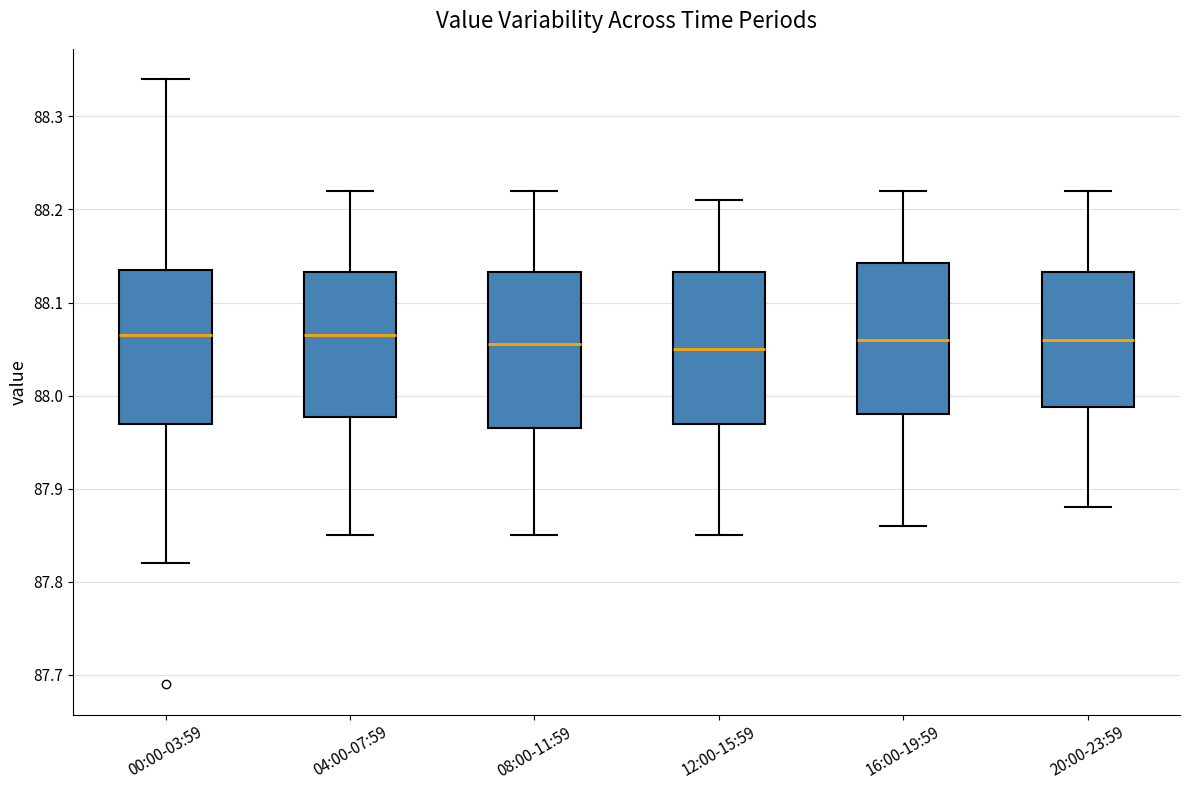

Where is the lower edge of the box for 12:00-15:59 on the y-axis? The values are not printed on the chart, so give them approximately, as read against the axis.

87.97